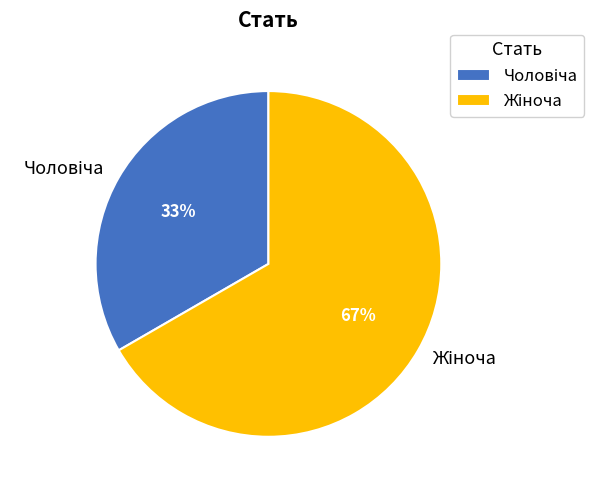

Is there a majority slice in this chart?

Yes